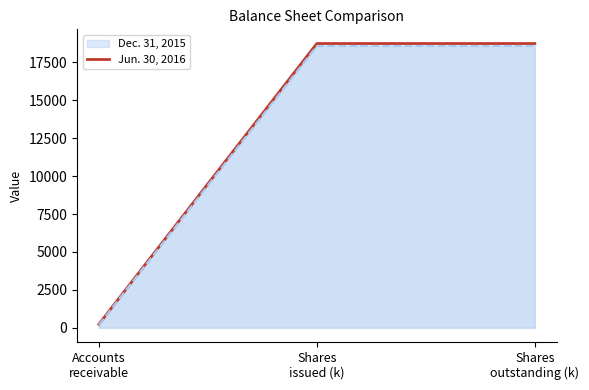

What position from the left is Accounts
receivable?

1